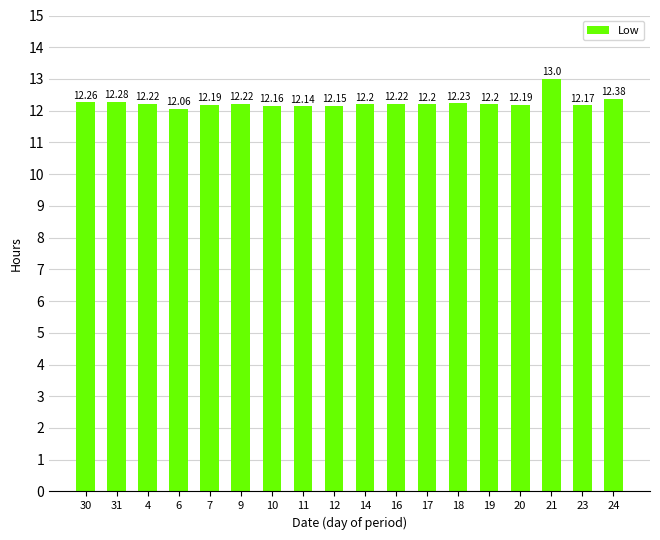

What is the difference between the maximum and second lowest values?

0.9